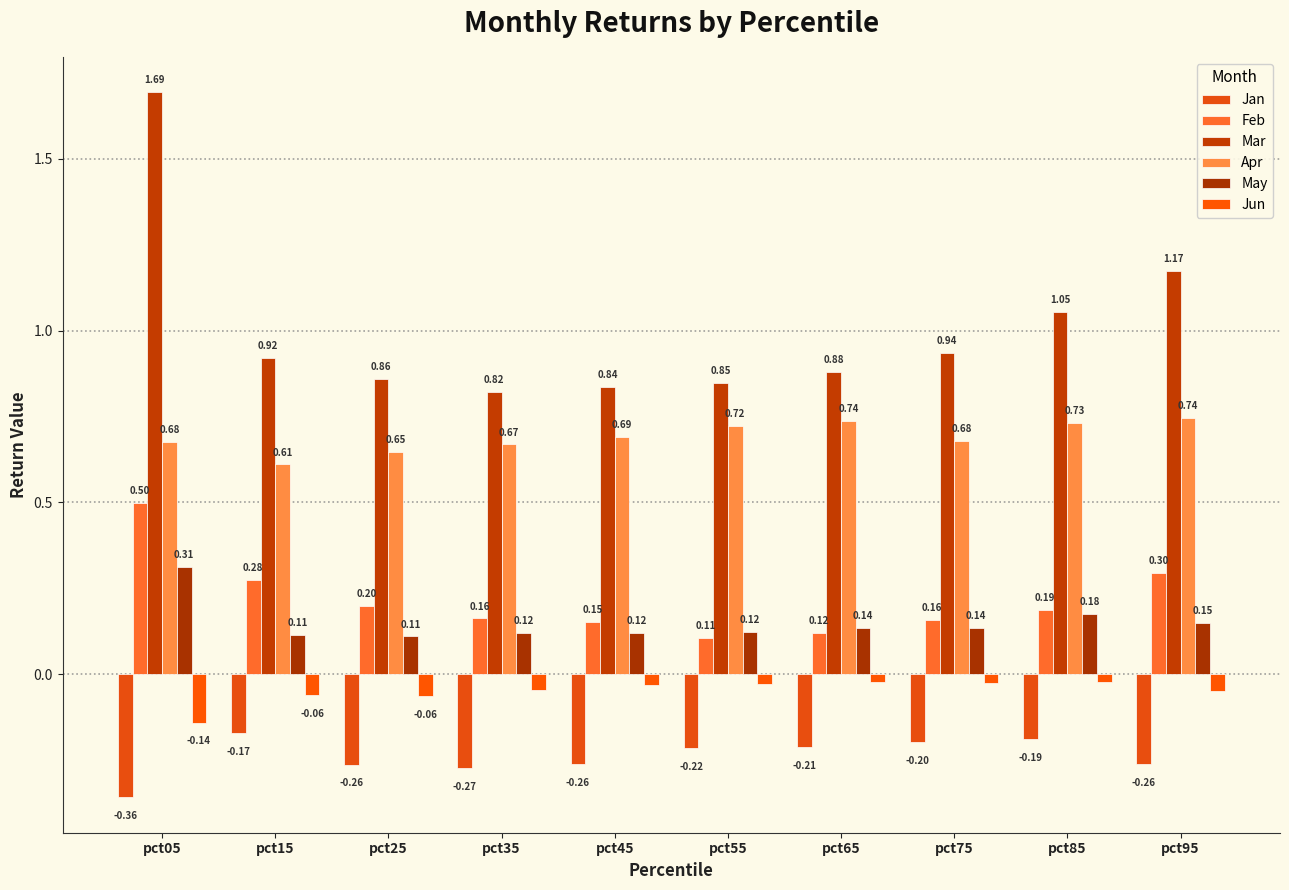

How many categories are shown in the chart?

10